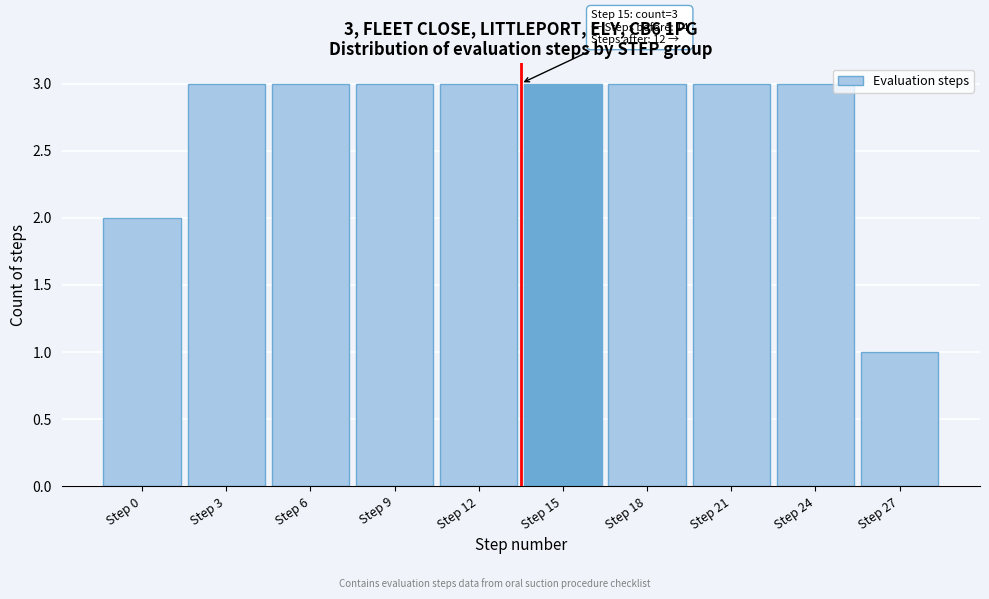

Reading left to right, list all the values displayed in this chart.

2	3	3	3	3	3	3	3	3	1